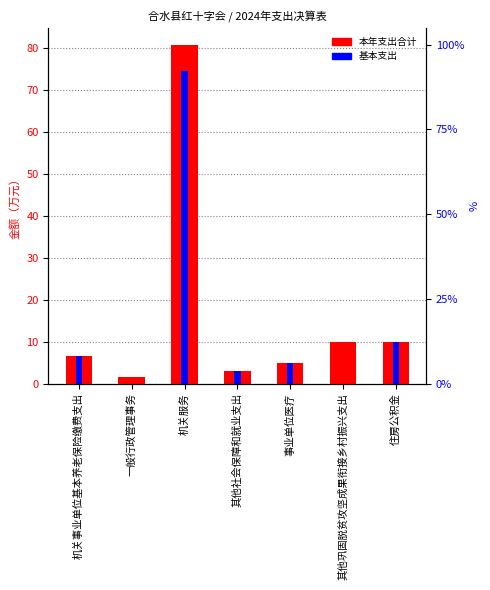

How many bars are there in total?

14